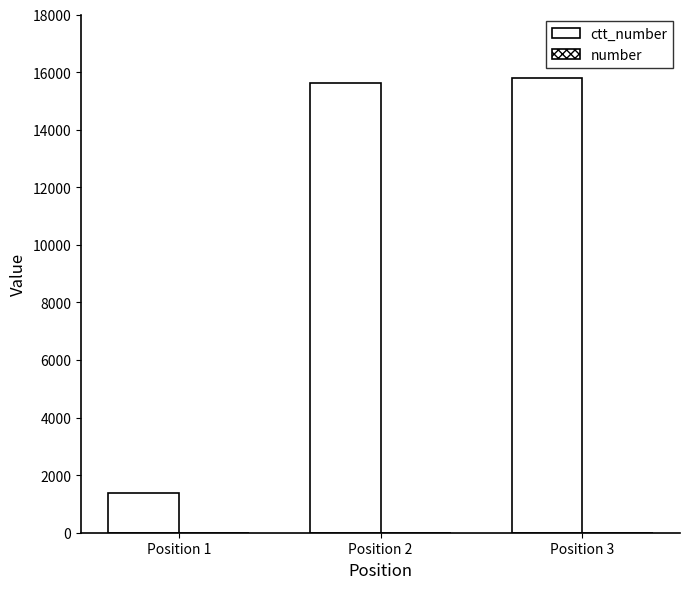

Reading left to right, transcribe all the data shown in this chart.

ctt_number: Position 1=1379	Position 2=15620	Position 3=15783
number: Position 1=5	Position 2=1	Position 3=3